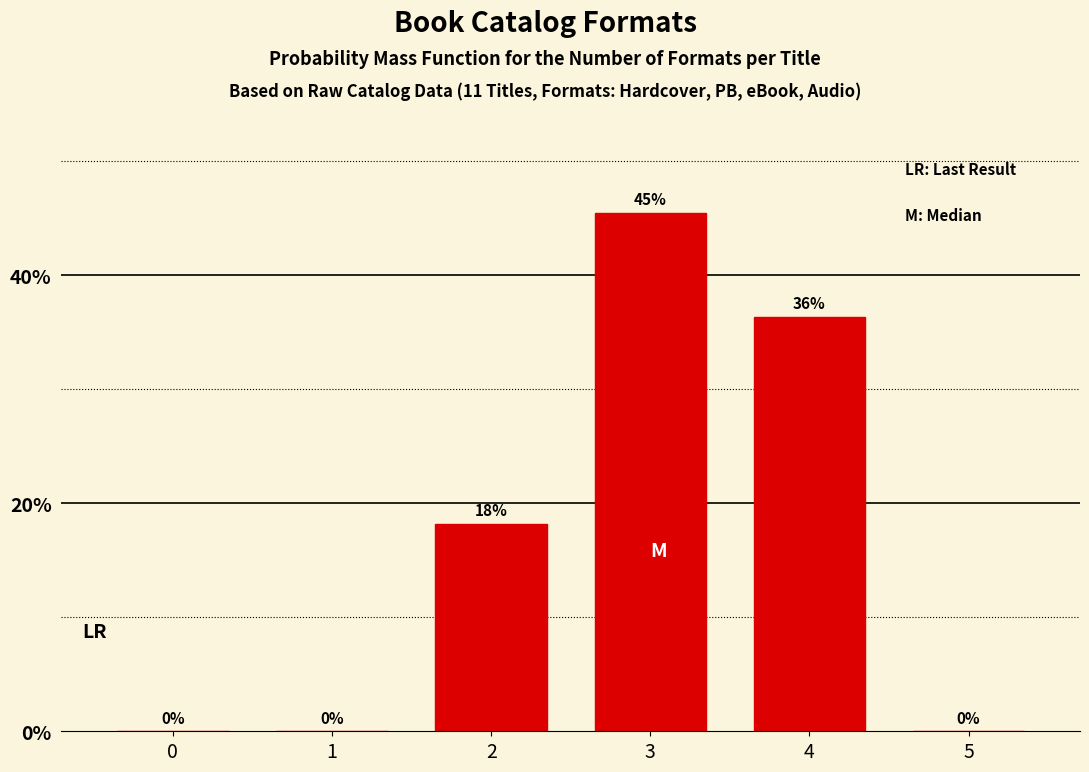

Which label corresponds to the largest value in the chart?

3